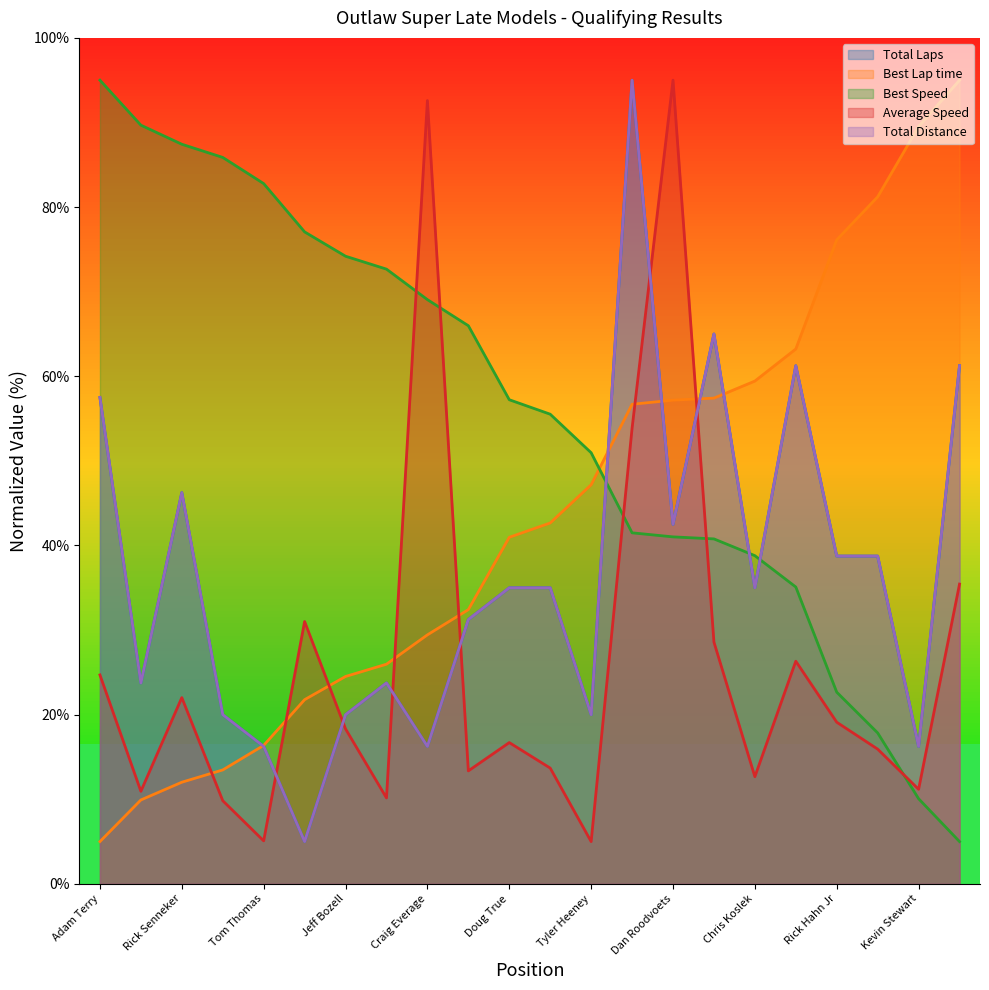

How many values in the Total Laps series exceed 35?

9